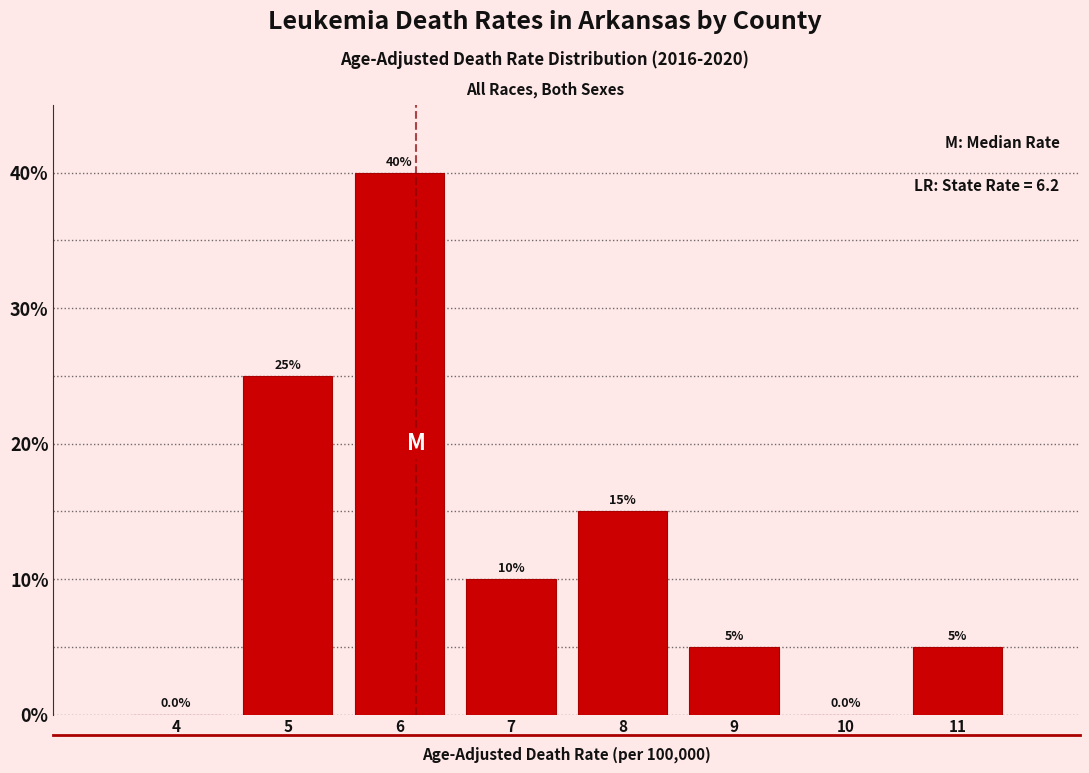

Reading left to right, transcribe this chart: for each bar, give the range it covers on the x-axis and its height.

3.5 to 4.5: 0.0
4.5 to 5.5: 25.0
5.5 to 6.5: 40.0
6.5 to 7.5: 10.0
7.5 to 8.5: 15.0
8.5 to 9.5: 5.0
9.5 to 10.5: 0.0
10.5 to 11.5: 5.0